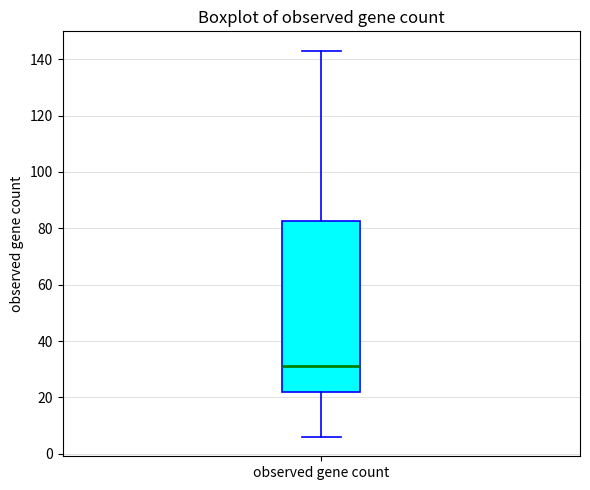

Transcribe this box plot: give where the median line is, the range the box spans, and where the two whiskers end, as read against the y-axis. The values are not printed on the chart, so give them approximately, as read against the axis.

median 32, box 22 to 82, whiskers 6 to 144